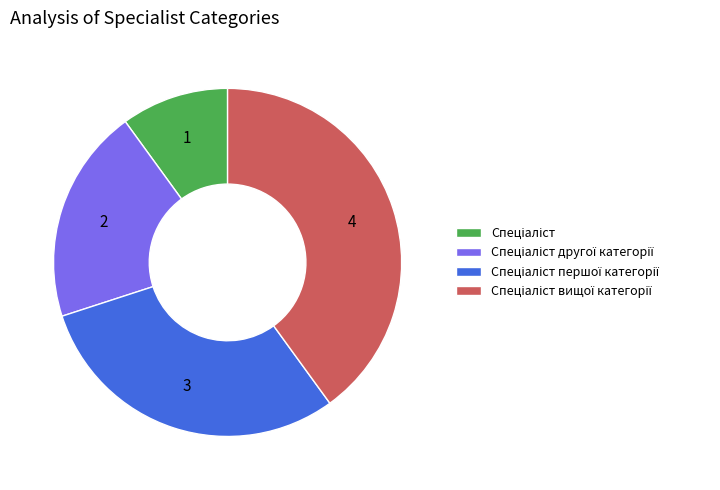

Is there any slice that represents more than half of the pie?

No